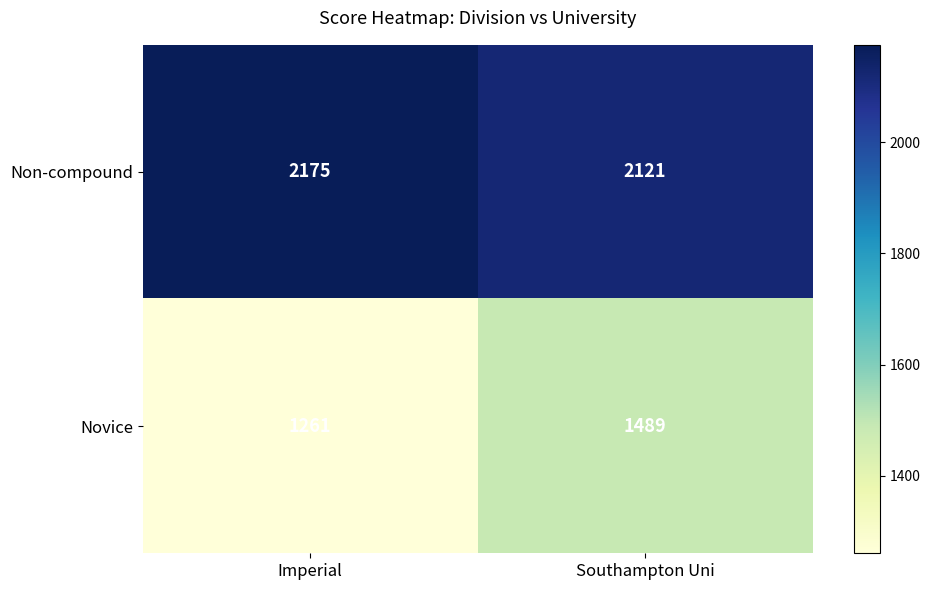

Which series has the widest spread of values?

Novice